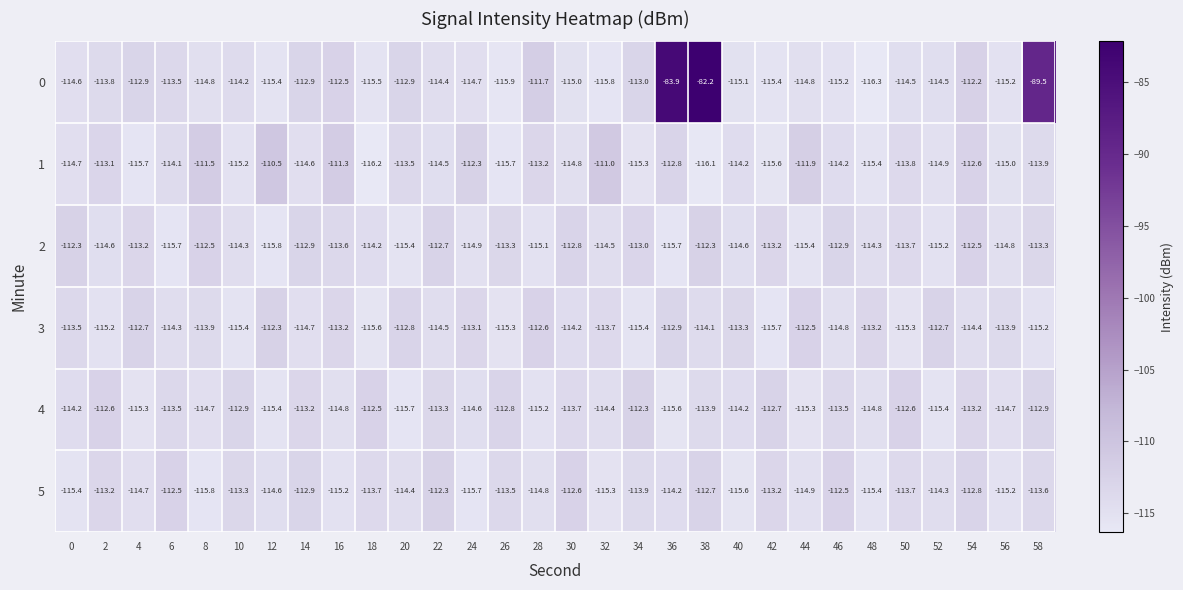

True or false: 0 has a value of -112.9 at 4.

True